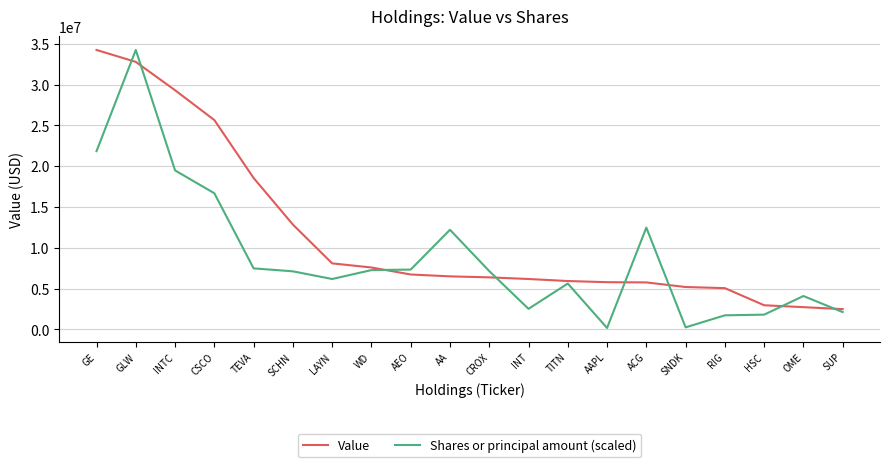

What is the difference between the Value values at AEO and TEVA?

11818000.0